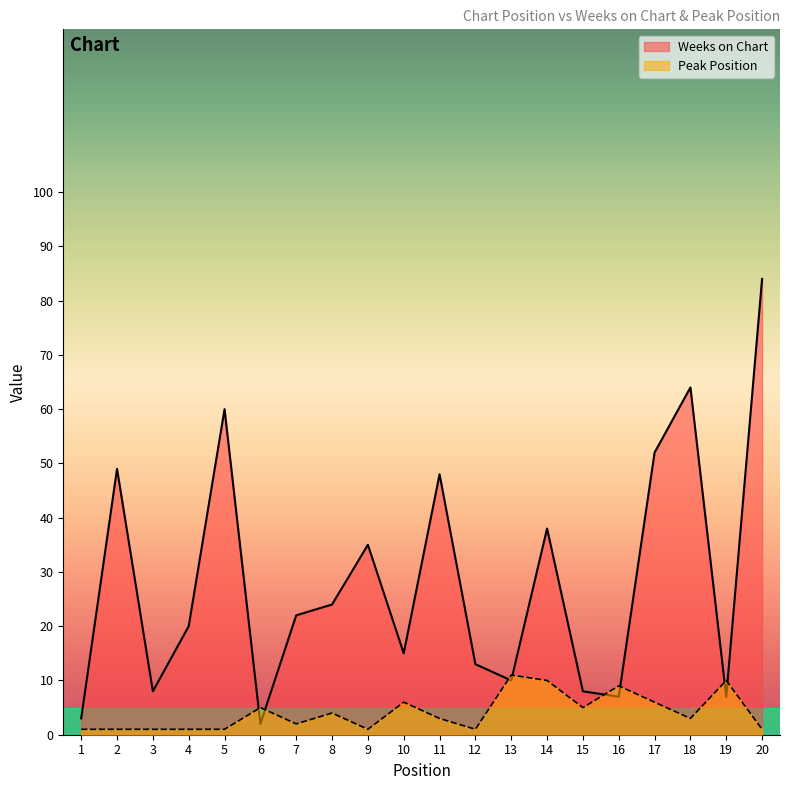

Reading left to right, list all the values displayed in this chart.

Weeks on Chart: 1=3	2=49	3=8	4=20	5=60	6=2	7=22	8=24	9=35	10=15	11=48	12=13	13=10	14=38	15=8	16=7	17=52	18=64	19=7	20=84
Peak Position: 1=1	2=1	3=1	4=1	5=1	6=5	7=2	8=4	9=1	10=6	11=3	12=1	13=11	14=10	15=5	16=9	17=6	18=3	19=10	20=1